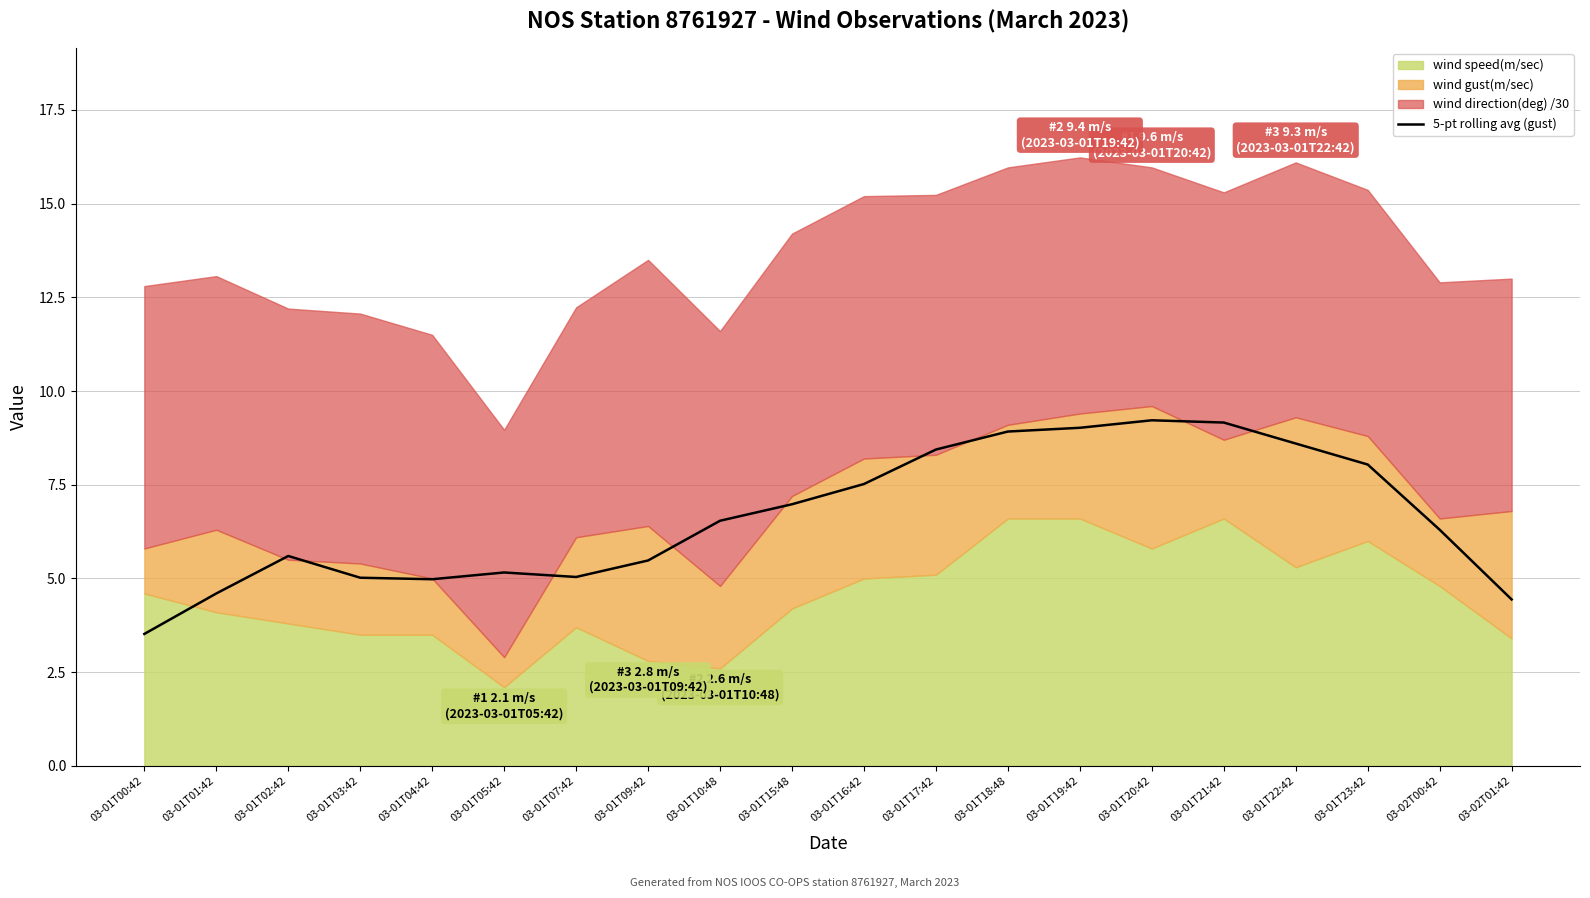

True or false: the data shows 5.6 at 03-01T00:42.

False